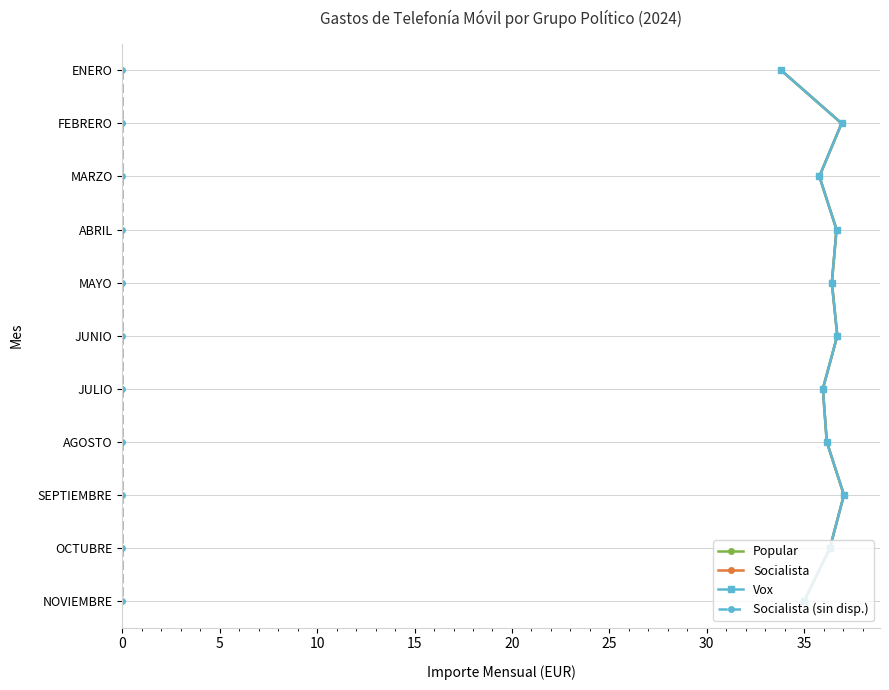

True or false: Vox and Socialista (sin disp.) intersect in this chart.

False